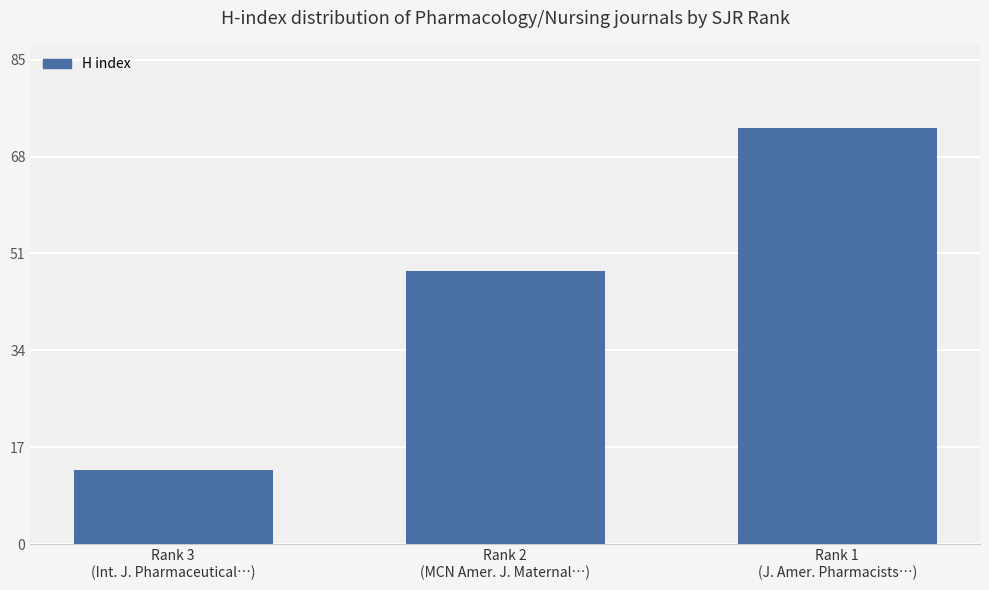

How many bars are there in total?

3